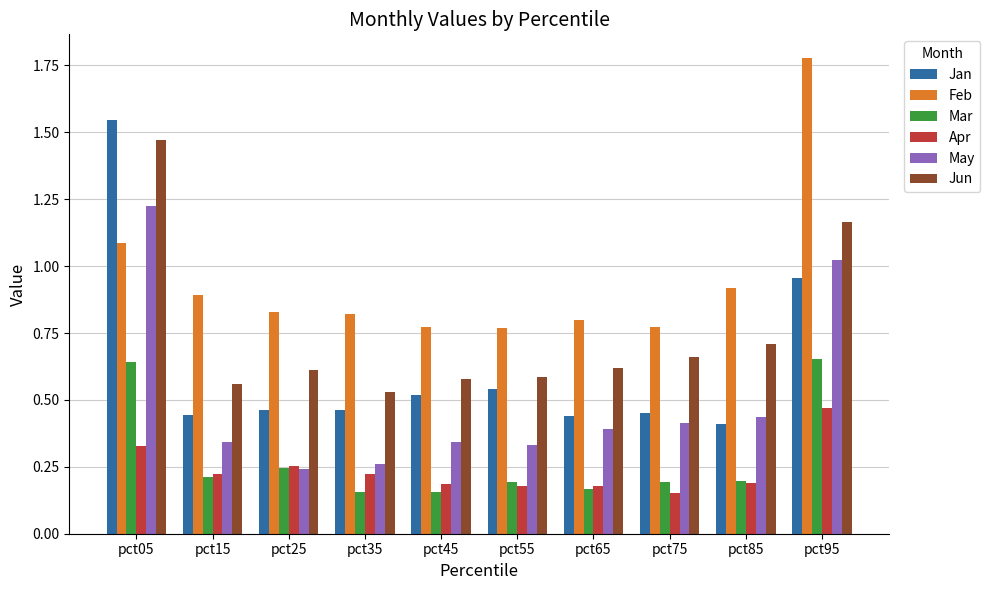

At which label does Jan reach its peak?

pct05